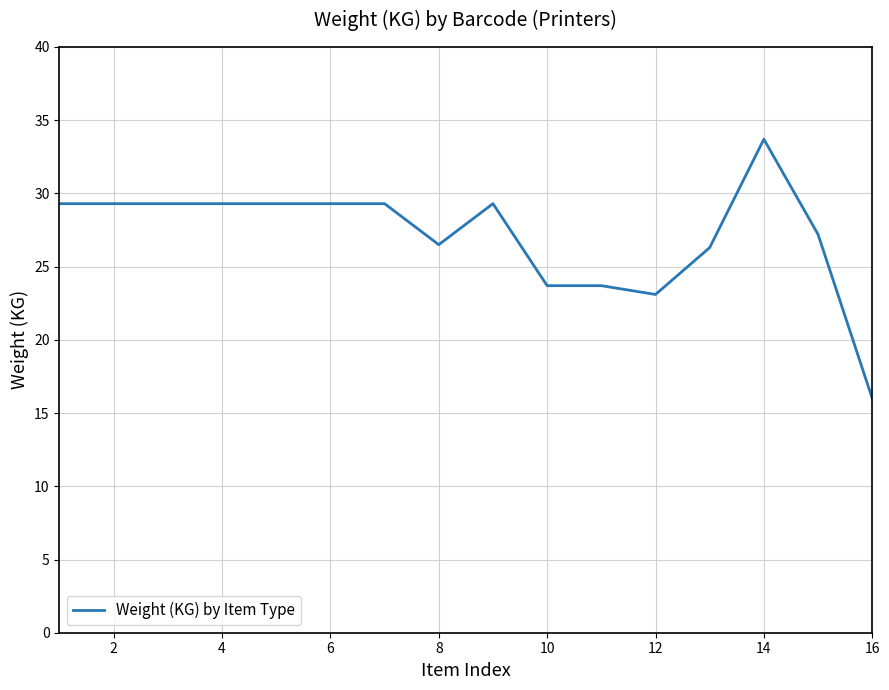

True or false: the data has more than 1 interior local peaks.

True